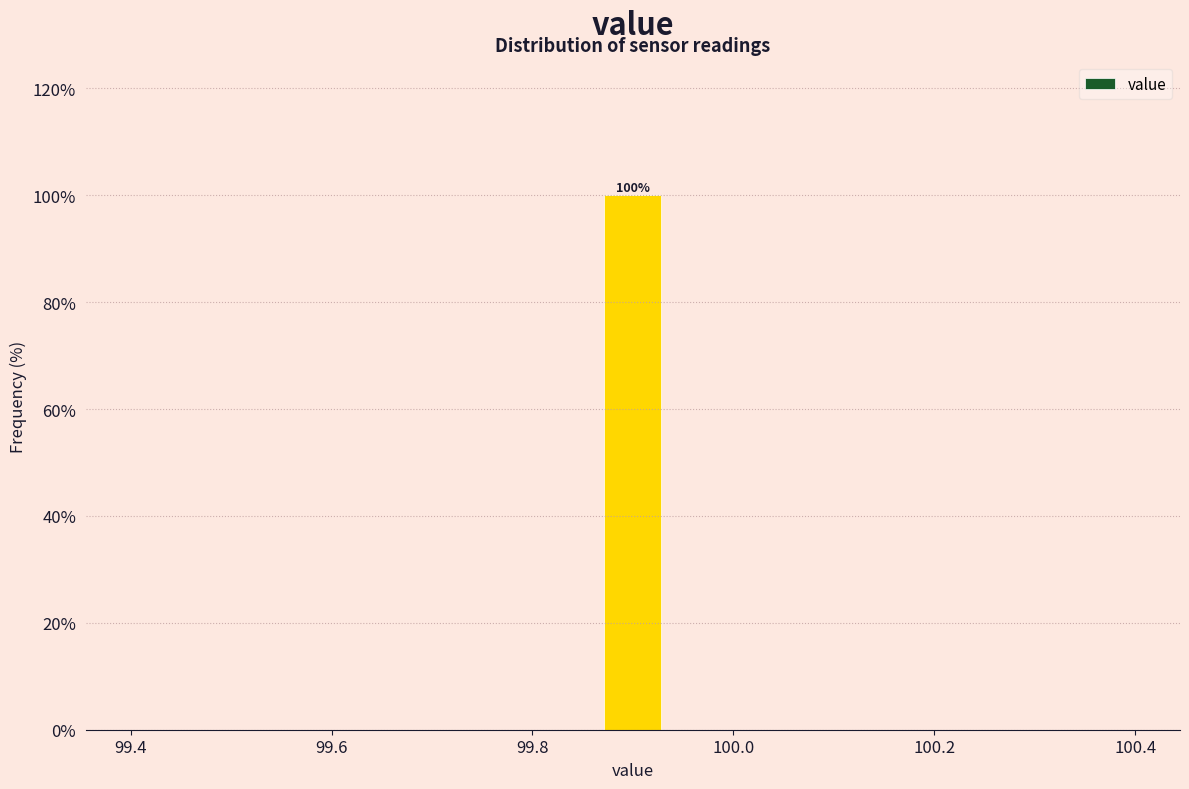

Read against the x-axis, roughly where is the centre of the tallest bar?

99.90